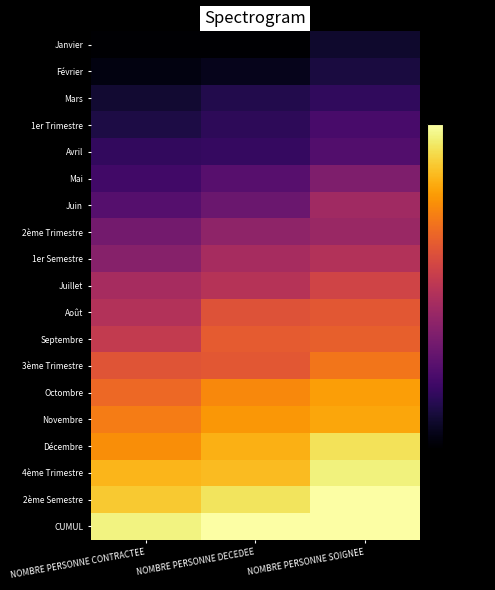

Reading left to right, list all the values displayed in this chart.

Janvier: NOMBRE PERSONNE CONTRACTEE=-84.0	NOMBRE PERSONNE DECEDEE=-80.3	NOMBRE PERSONNE SOIGNEE=-73.7
Février: NOMBRE PERSONNE CONTRACTEE=-77.5	NOMBRE PERSONNE DECEDEE=-76.0	NOMBRE PERSONNE SOIGNEE=-71.0
Mars: NOMBRE PERSONNE CONTRACTEE=-73.0	NOMBRE PERSONNE DECEDEE=-69.6	NOMBRE PERSONNE SOIGNEE=-67.1
1er Trimestre: NOMBRE PERSONNE CONTRACTEE=-70.6	NOMBRE PERSONNE DECEDEE=-67.6	NOMBRE PERSONNE SOIGNEE=-62.6
Avril: NOMBRE PERSONNE CONTRACTEE=-66.7	NOMBRE PERSONNE DECEDEE=-66.0	NOMBRE PERSONNE SOIGNEE=-60.7
Mai: NOMBRE PERSONNE CONTRACTEE=-63.9	NOMBRE PERSONNE DECEDEE=-59.8	NOMBRE PERSONNE SOIGNEE=-52.1
Juin: NOMBRE PERSONNE CONTRACTEE=-60.1	NOMBRE PERSONNE DECEDEE=-56.2	NOMBRE PERSONNE SOIGNEE=-45.4
2ème Trimestre: NOMBRE PERSONNE CONTRACTEE=-54.3	NOMBRE PERSONNE DECEDEE=-48.8	NOMBRE PERSONNE SOIGNEE=-46.7
1er Semestre: NOMBRE PERSONNE CONTRACTEE=-50.5	NOMBRE PERSONNE DECEDEE=-44.2	NOMBRE PERSONNE SOIGNEE=-41.7
Juillet: NOMBRE PERSONNE CONTRACTEE=-44.2	NOMBRE PERSONNE DECEDEE=-41.2	NOMBRE PERSONNE SOIGNEE=-35.6
Août: NOMBRE PERSONNE CONTRACTEE=-41.8	NOMBRE PERSONNE DECEDEE=-31.9	NOMBRE PERSONNE SOIGNEE=-30.6
Septembre: NOMBRE PERSONNE CONTRACTEE=-38.2	NOMBRE PERSONNE DECEDEE=-29.5	NOMBRE PERSONNE SOIGNEE=-28.6
3ème Trimestre: NOMBRE PERSONNE CONTRACTEE=-31.2	NOMBRE PERSONNE DECEDEE=-30.6	NOMBRE PERSONNE SOIGNEE=-24.3
Octombre: NOMBRE PERSONNE CONTRACTEE=-26.8	NOMBRE PERSONNE DECEDEE=-20.7	NOMBRE PERSONNE SOIGNEE=-16.9
Novembre: NOMBRE PERSONNE CONTRACTEE=-23.0	NOMBRE PERSONNE DECEDEE=-18.4	NOMBRE PERSONNE SOIGNEE=-15.7
Décembre: NOMBRE PERSONNE CONTRACTEE=-19.8	NOMBRE PERSONNE DECEDEE=-14.3	NOMBRE PERSONNE SOIGNEE=-6.2
4ème Trimestre: NOMBRE PERSONNE CONTRACTEE=-13.2	NOMBRE PERSONNE DECEDEE=-12.4	NOMBRE PERSONNE SOIGNEE=-3.2
2ème Semestre: NOMBRE PERSONNE CONTRACTEE=-10.2	NOMBRE PERSONNE DECEDEE=-5.8	NOMBRE PERSONNE SOIGNEE=1.8
CUMUL: NOMBRE PERSONNE CONTRACTEE=-2.9	NOMBRE PERSONNE DECEDEE=1.9	NOMBRE PERSONNE SOIGNEE=3.3